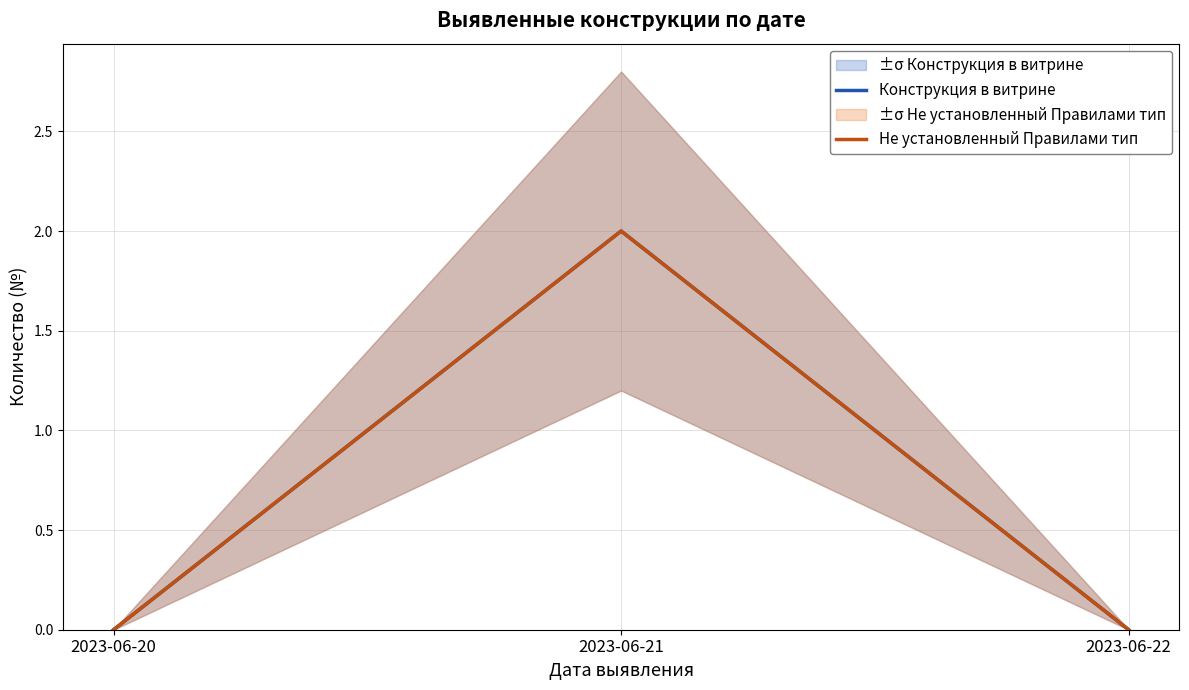

Reading left to right, transcribe all the data shown in this chart.

Конструкция в витрине: 2023-06-20=0	2023-06-21=2	2023-06-22=0
Не установленный Правилами тип: 2023-06-20=0	2023-06-21=2	2023-06-22=0